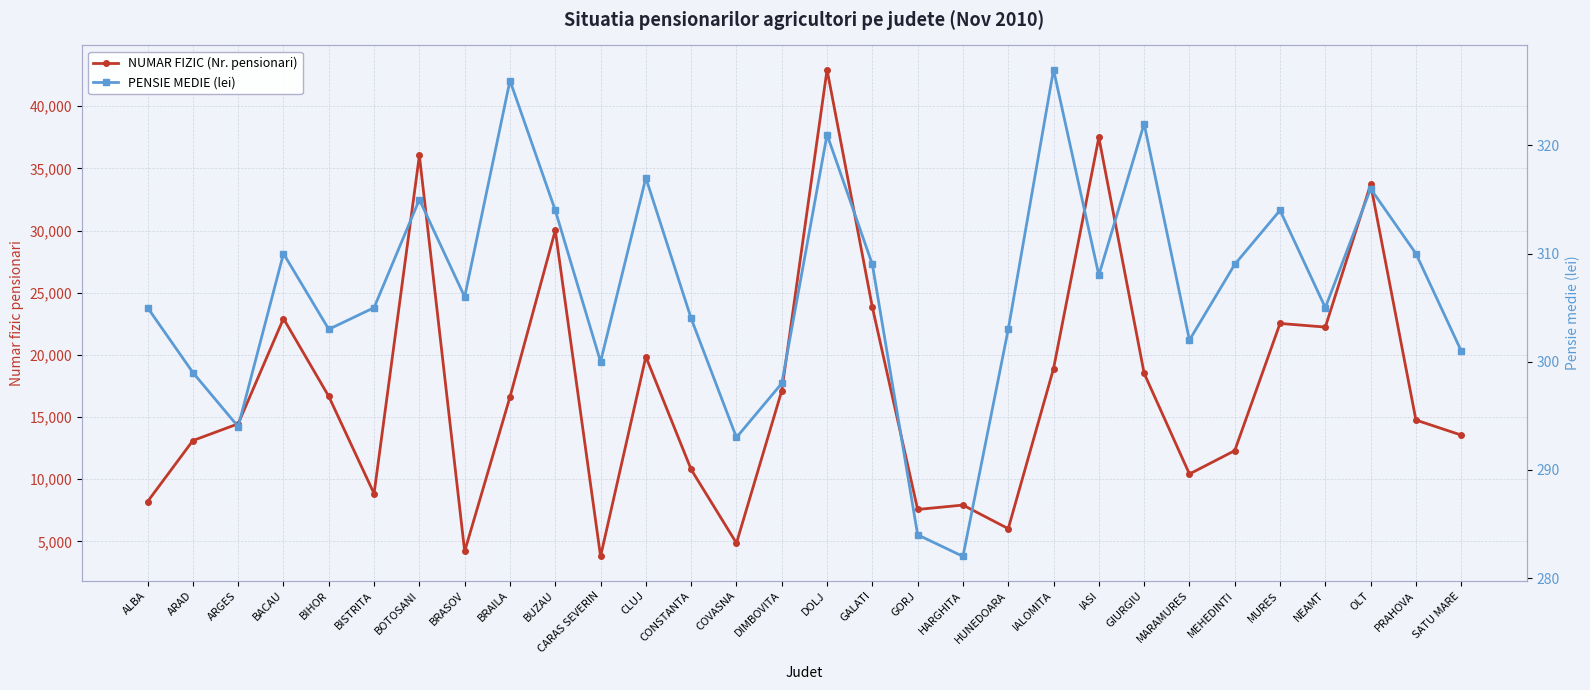

Which category has the highest value across all series?

DOLJ